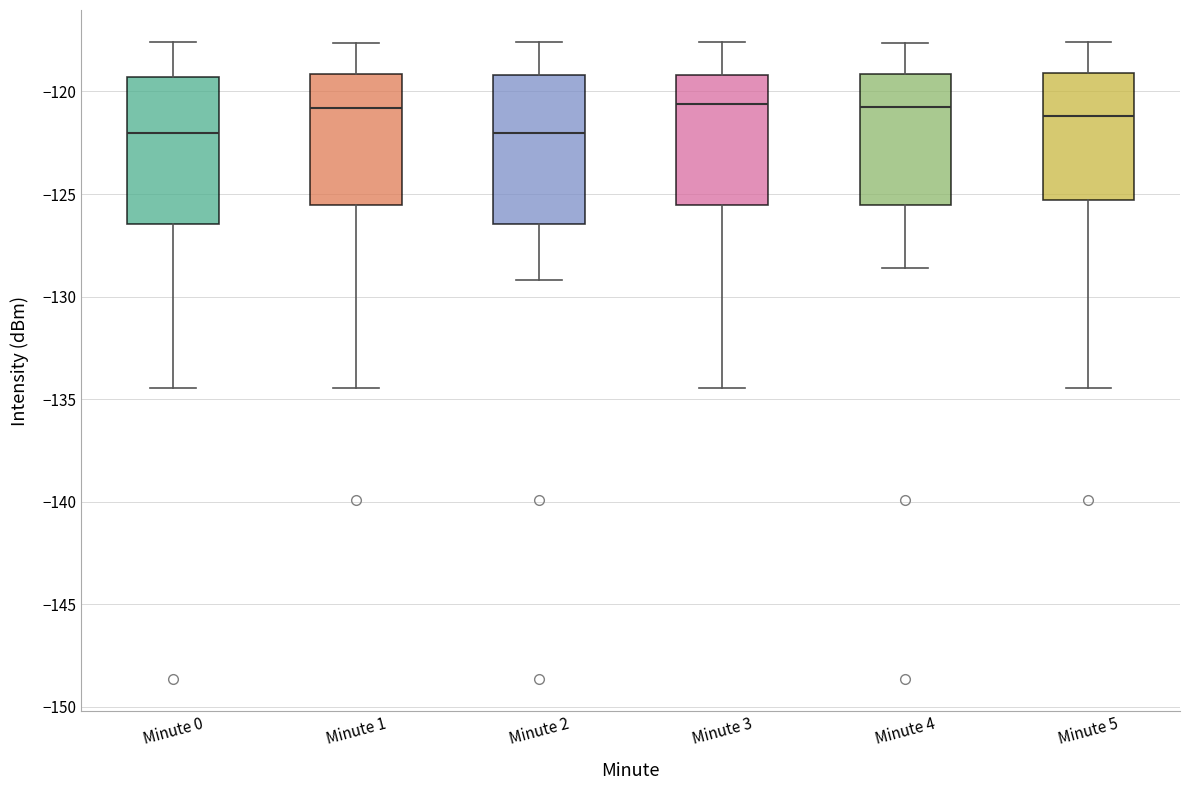

Reading left to right, transcribe this box plot: for each box, give where its median line is, the range the box spans, and where its two whiskers end, as read against the y-axis. The values are not printed on the chart, so give them approximately, as read against the axis.

Minute 0: median -122.0, box -126.5 to -119.5, whiskers -134.5 to -117.5
Minute 1: median -121.0, box -125.5 to -119.0, whiskers -134.5 to -117.5
Minute 2: median -122.0, box -126.5 to -119.0, whiskers -129.0 to -117.5
Minute 3: median -120.5, box -125.5 to -119.0, whiskers -134.5 to -117.5
Minute 4: median -120.5, box -125.5 to -119.0, whiskers -128.5 to -117.5
Minute 5: median -121.0, box -125.5 to -119.0, whiskers -134.5 to -117.5